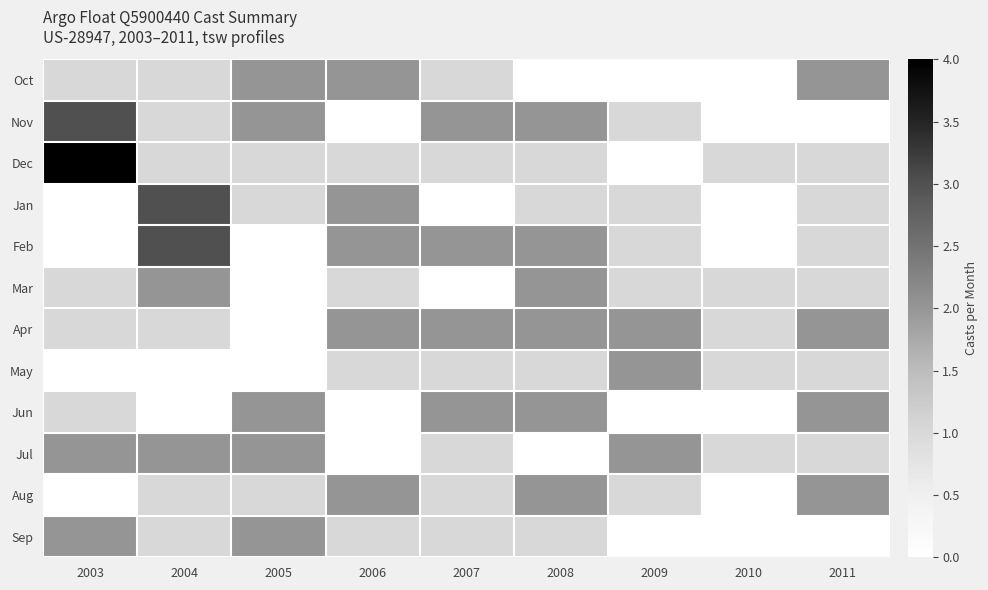

Rank the series by their maximum value, from highest to lowest.

Dec, Nov, Jan, Feb, Oct, Mar, Apr, May, Jun, Jul, Aug, Sep